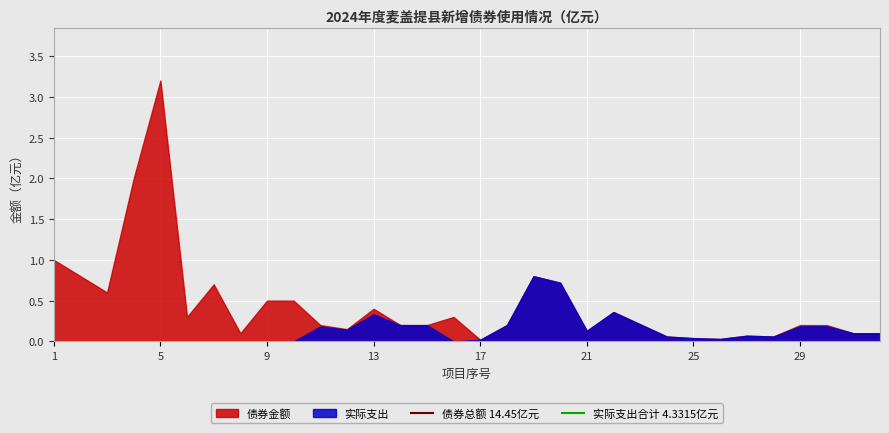

List the series in order of their peak value, lowest first.

实际支出, 债券金额